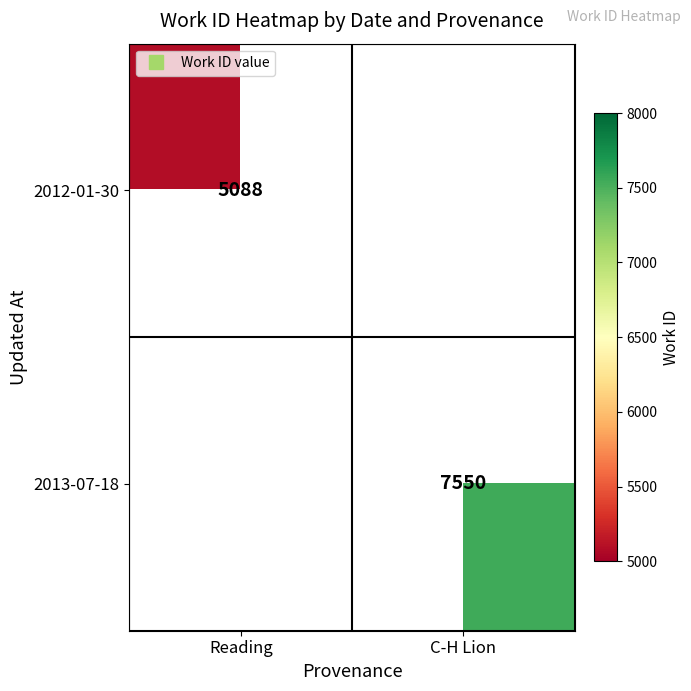

At which category does the chart reach its minimum across all series?

Reading